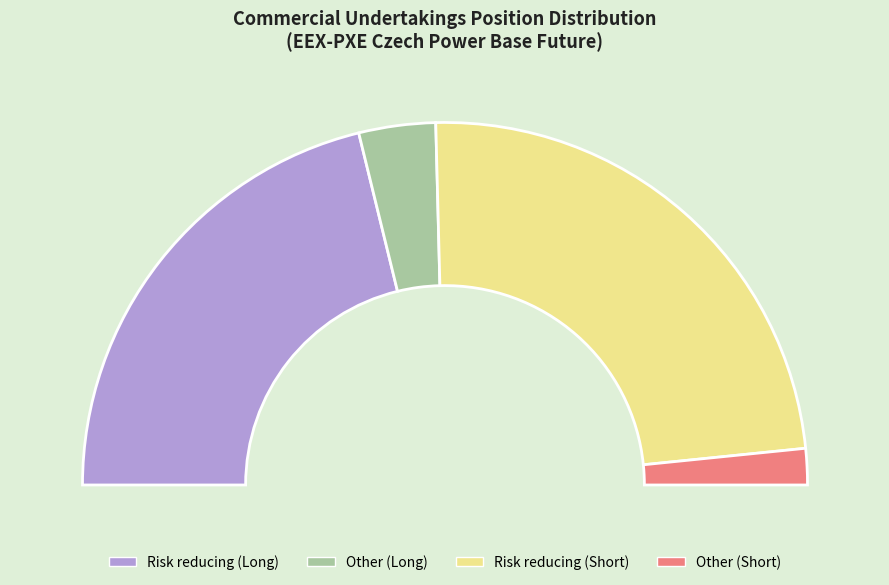

What is the change in value from Other (Long) to Risk reducing (Short)?

+17043131